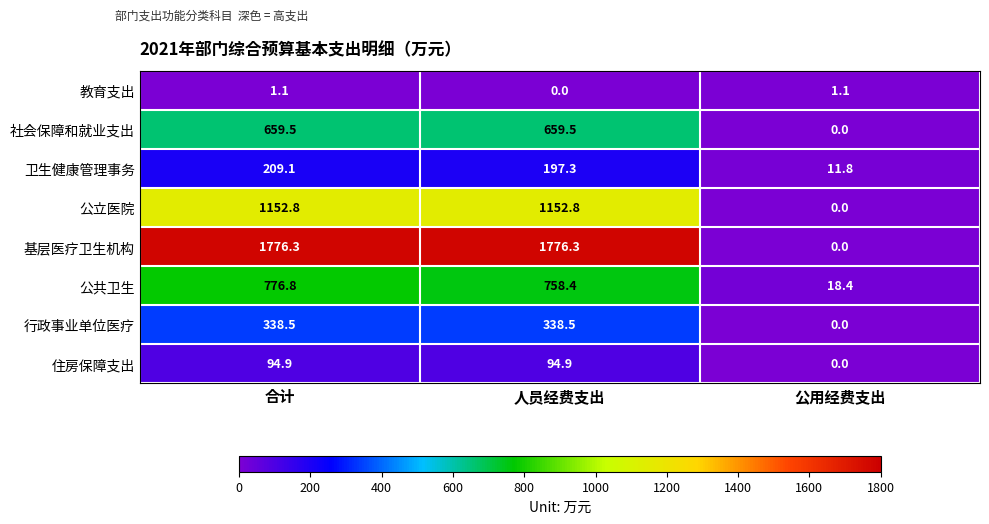

List the series in order of their peak value, lowest first.

教育支出, 住房保障支出, 卫生健康管理事务, 行政事业单位医疗, 社会保障和就业支出, 公共卫生, 公立医院, 基层医疗卫生机构